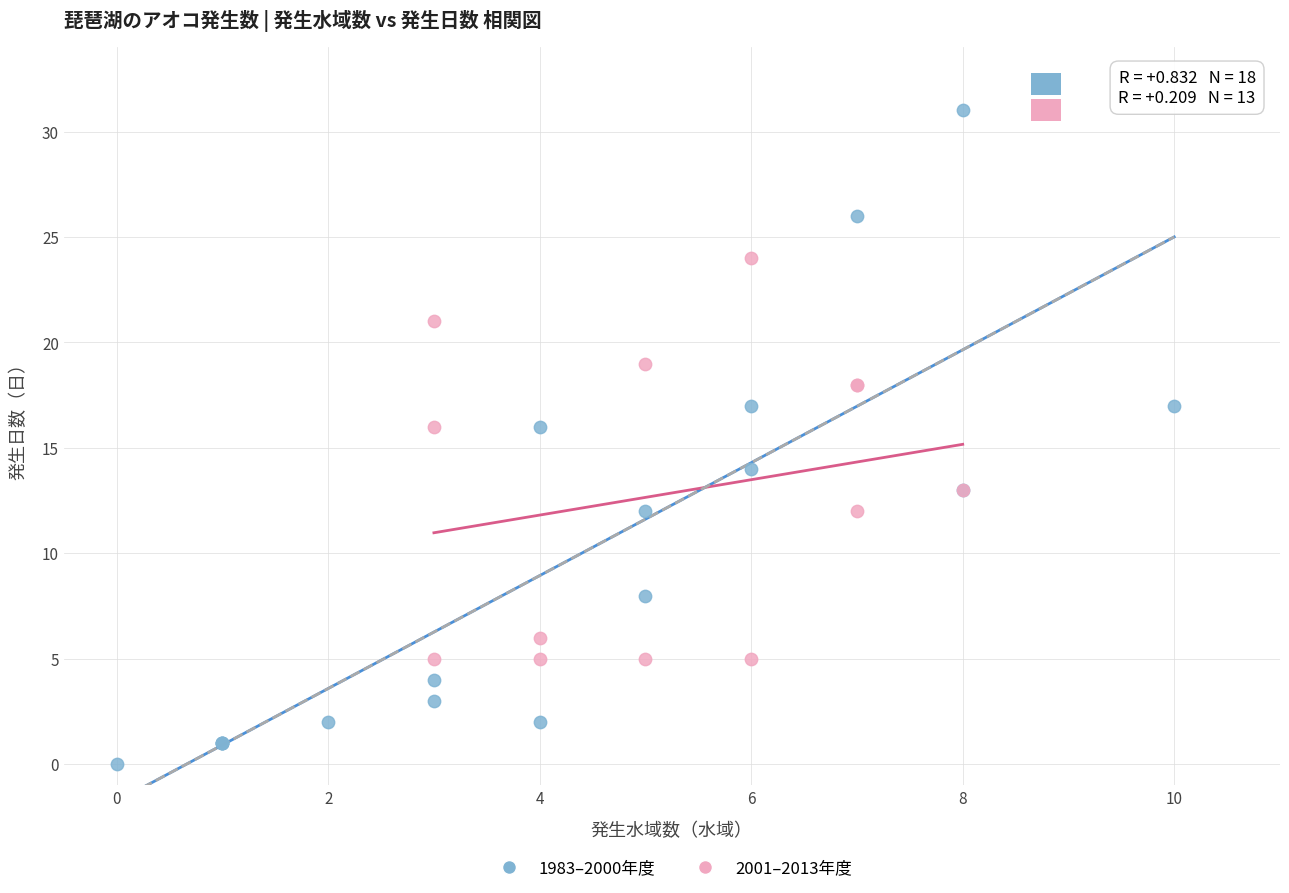

Which series reaches the minimum Y coordinate?

1983–2000年度